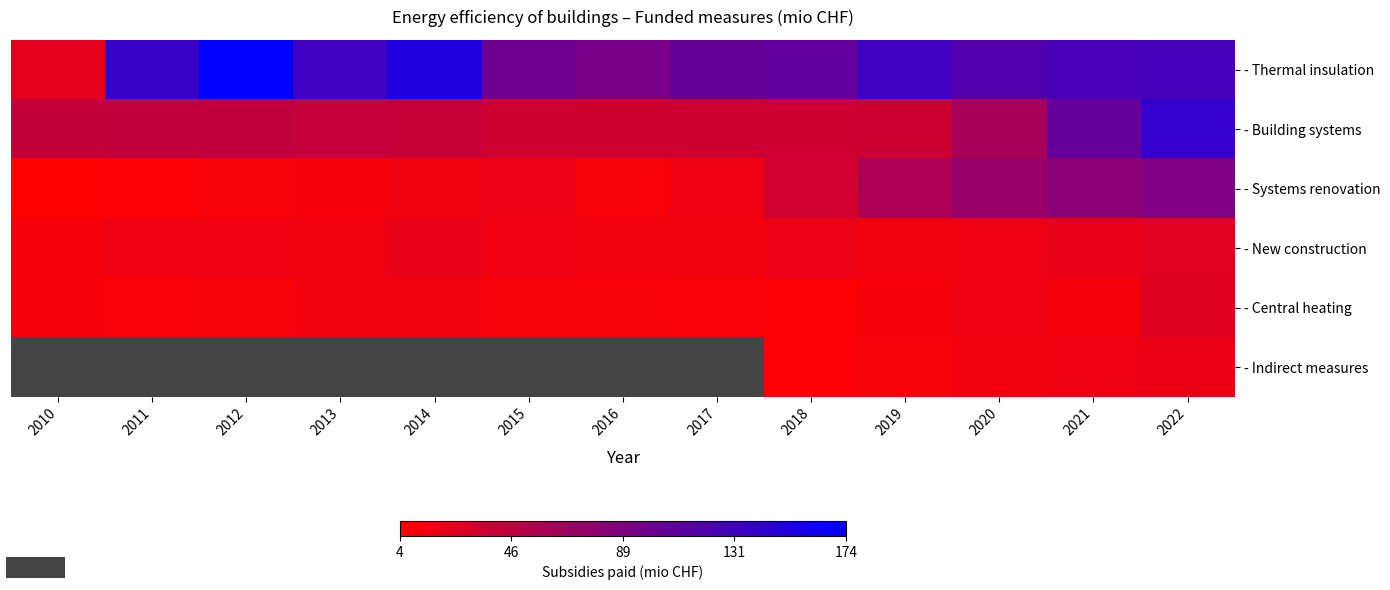

At which category does the chart reach its peak across all series?

2012